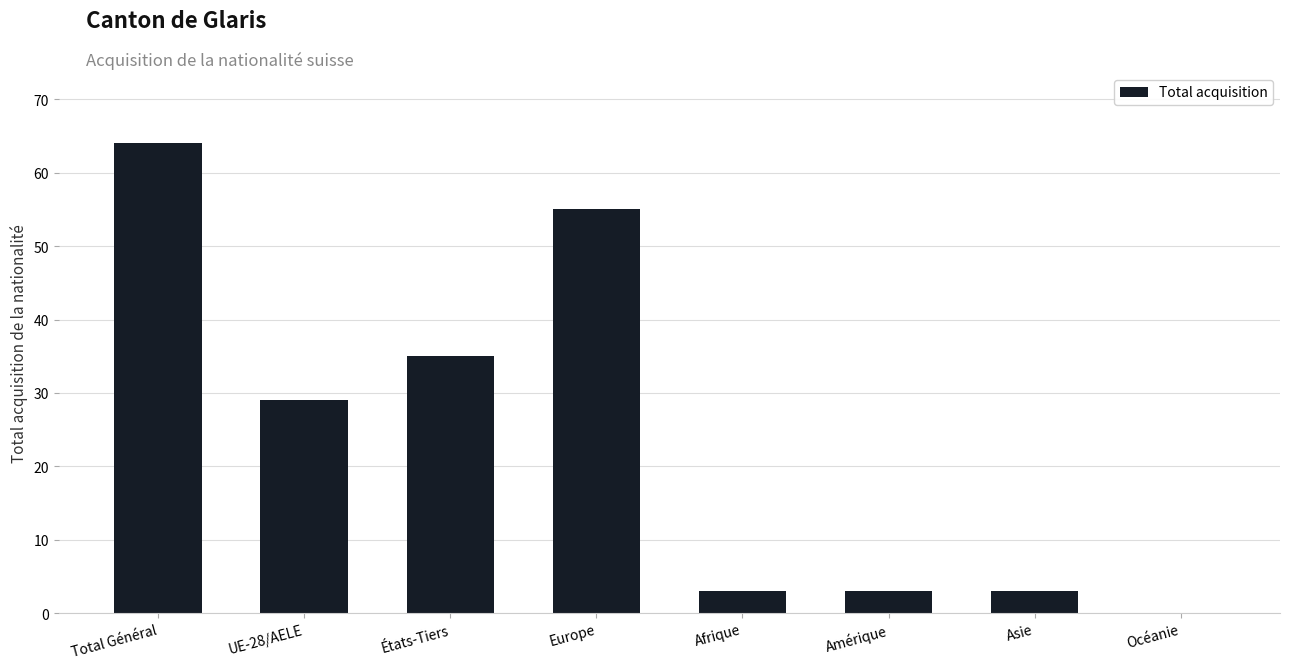

Read the value at Total Général.

64